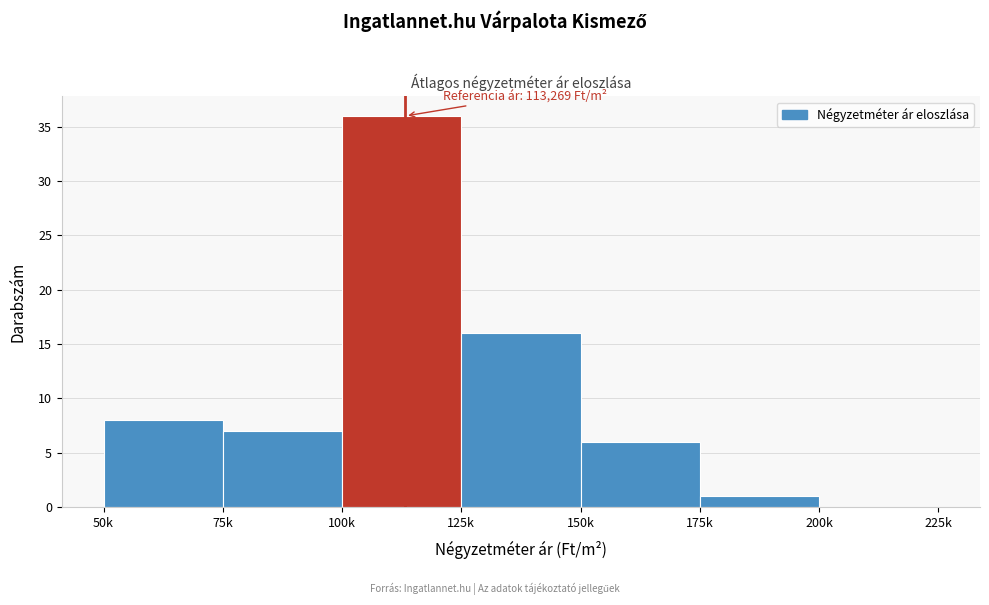

Reading right to left, what are all the values shown in this chart?

200k=0	175k=1	150k=6	125k=16	100k=36	75k=7	50k=8